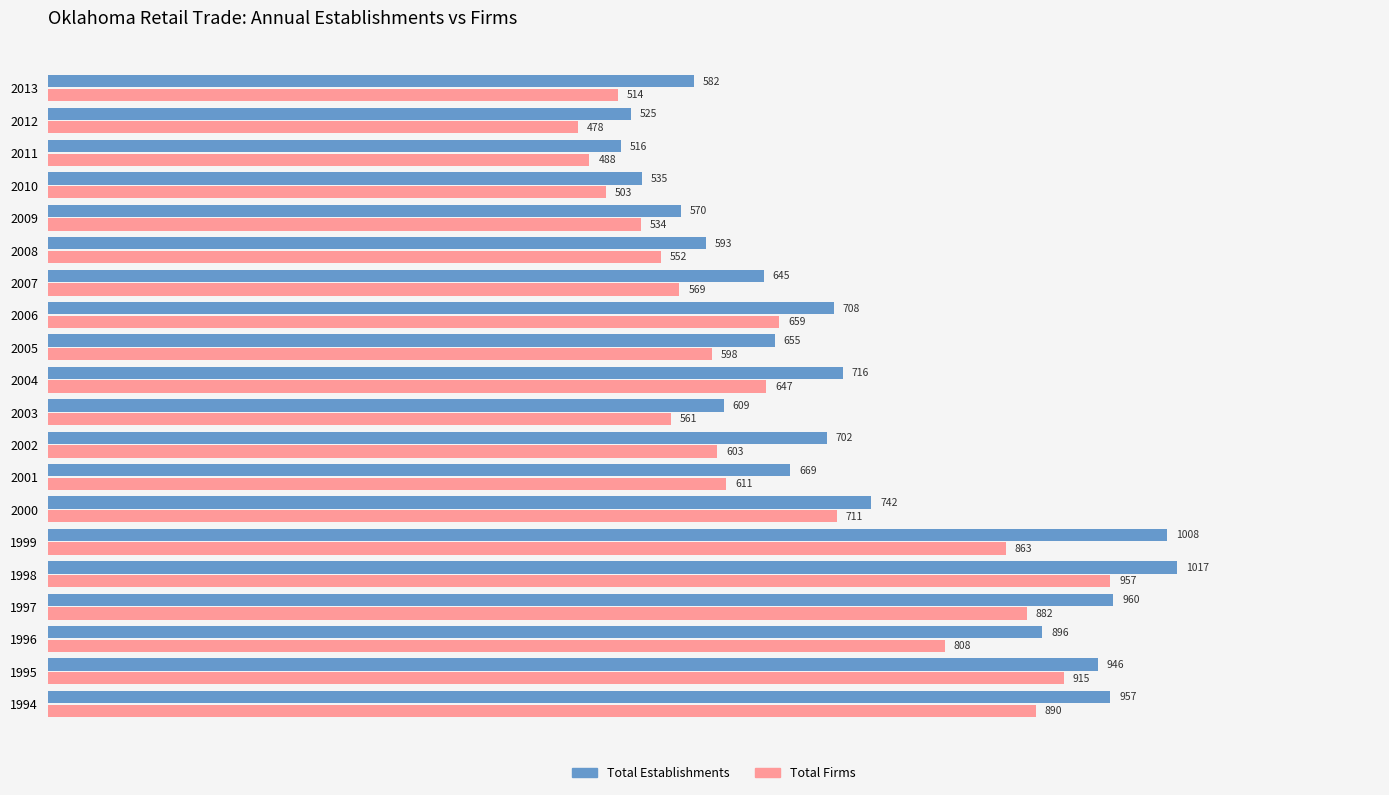

Rank the categories by Total Firms value from highest to lowest.

1998, 1995, 1994, 1997, 1999, 1996, 2000, 2006, 2004, 2001, 2002, 2005, 2007, 2003, 2008, 2009, 2013, 2010, 2011, 2012